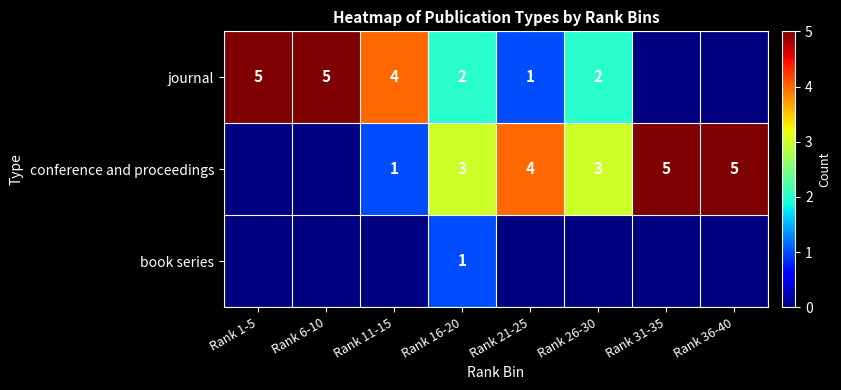

What is the total value across all series at Rank 16-20?

6